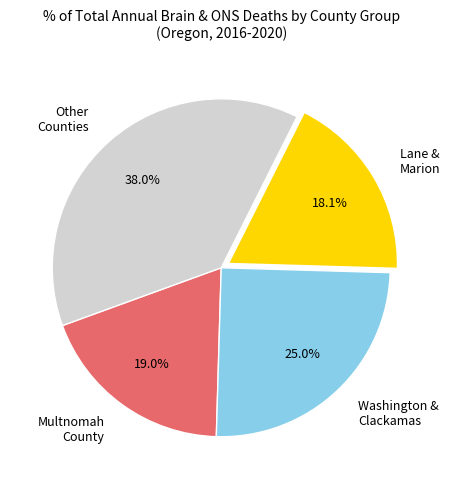

Does Multnomah County represent more than half of the total?

No